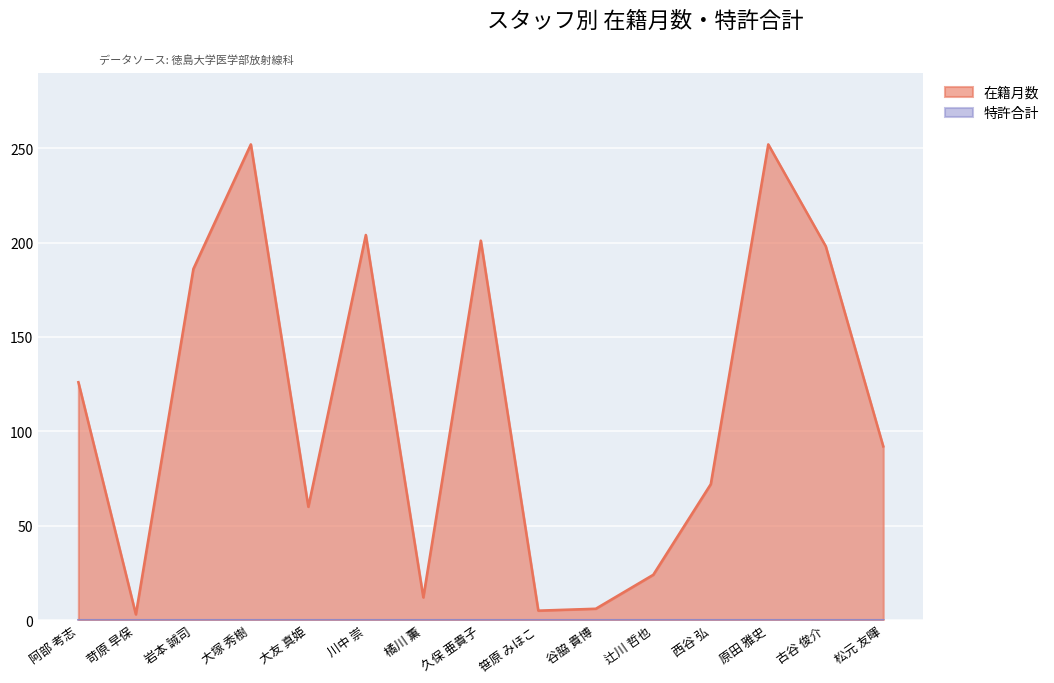

At which category does the chart reach its peak across all series?

大塚 秀樹